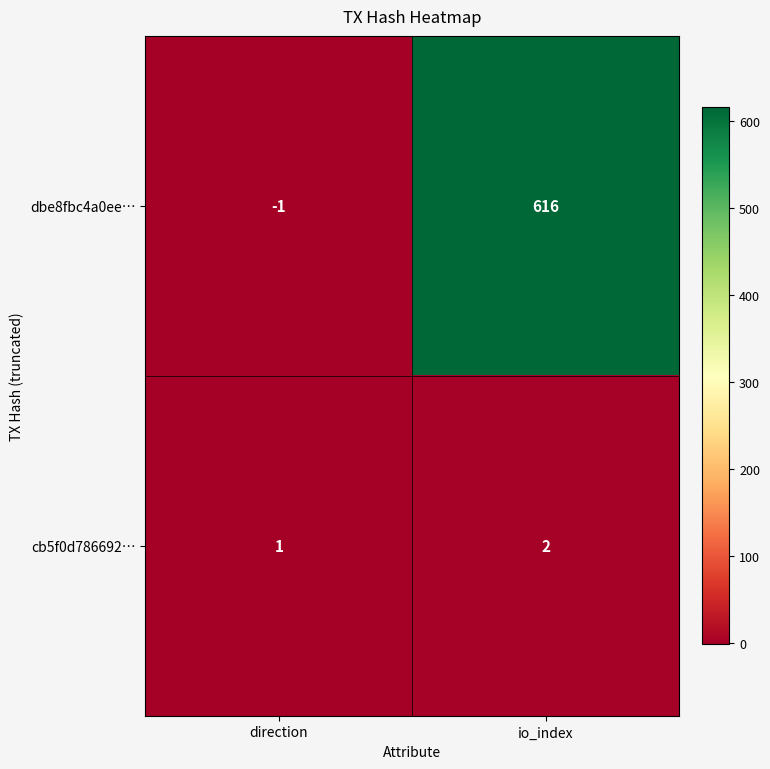

The dbe8fbc4a0ee… series shows 616 at io_index. True or false?

True